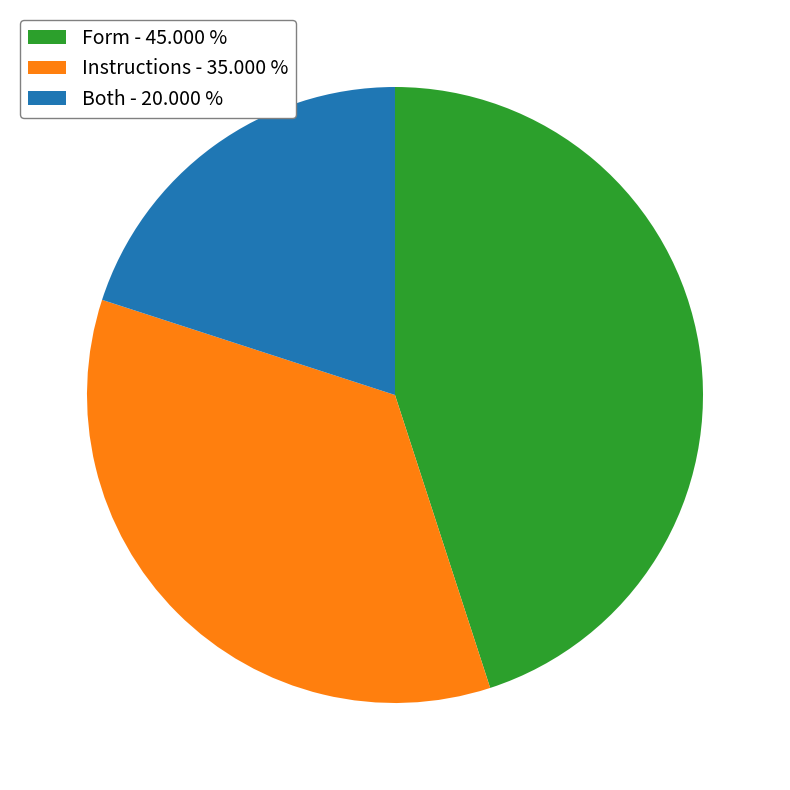

Is there a majority slice in this chart?

No